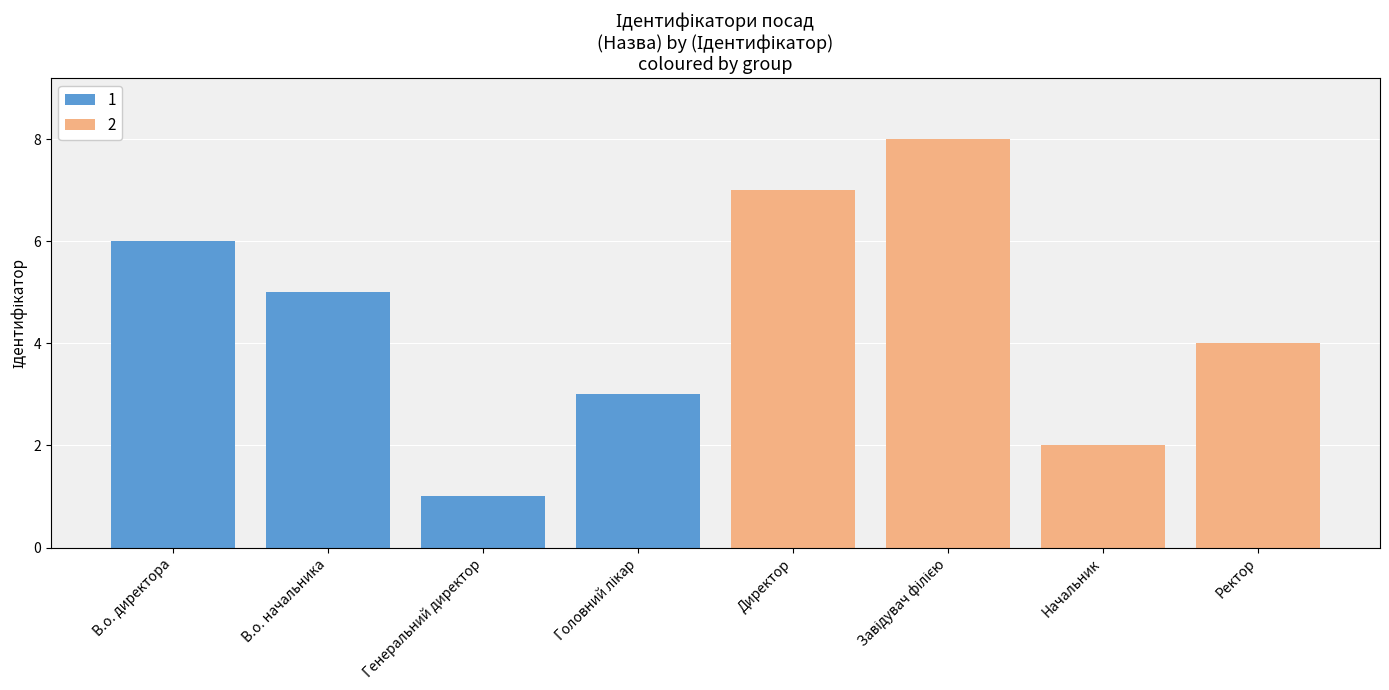

What is the ratio of the value at Генеральний директор to the value at Начальник?

0.5